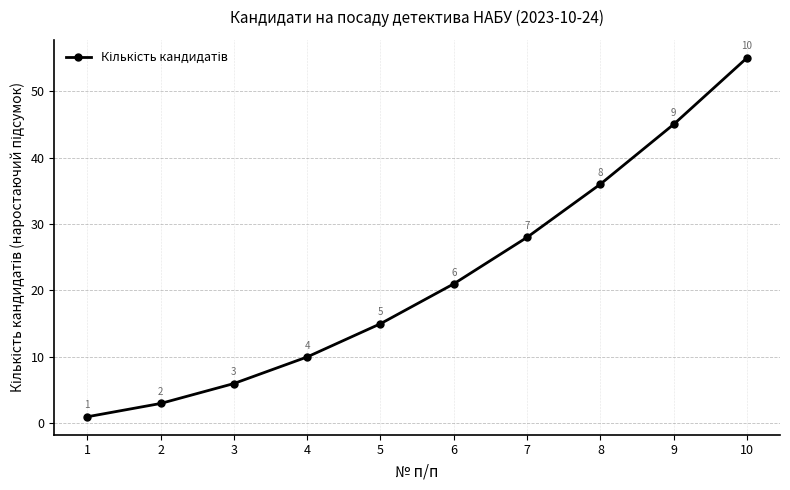

Is this an area chart (filled region under the line)?

No